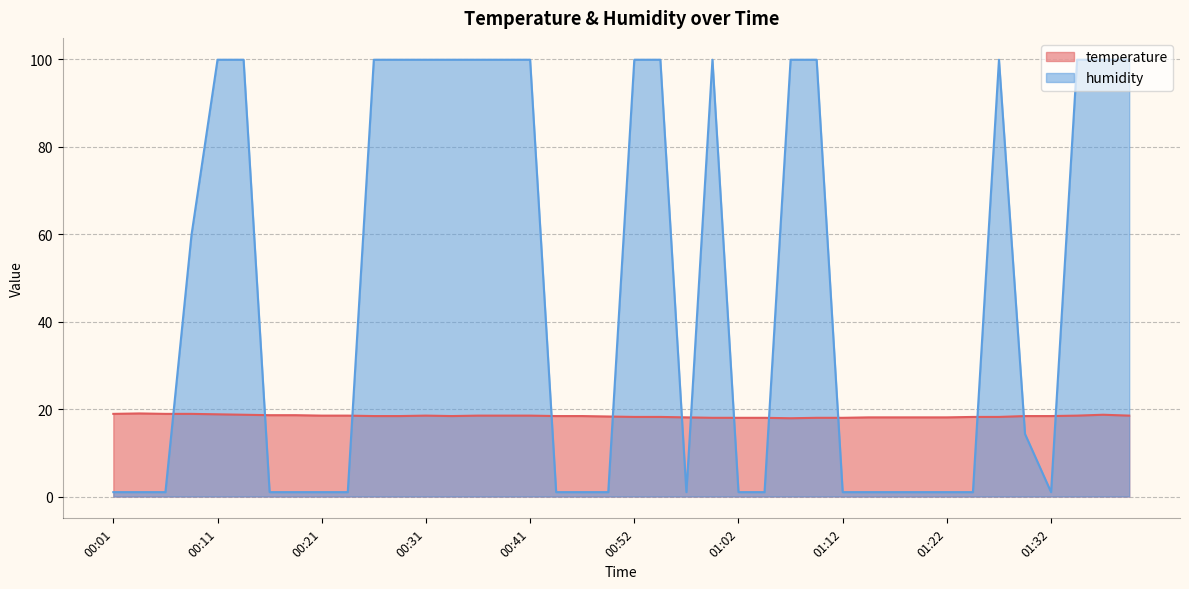

The humidity series shows 99.9 at 00:14. True or false?

True